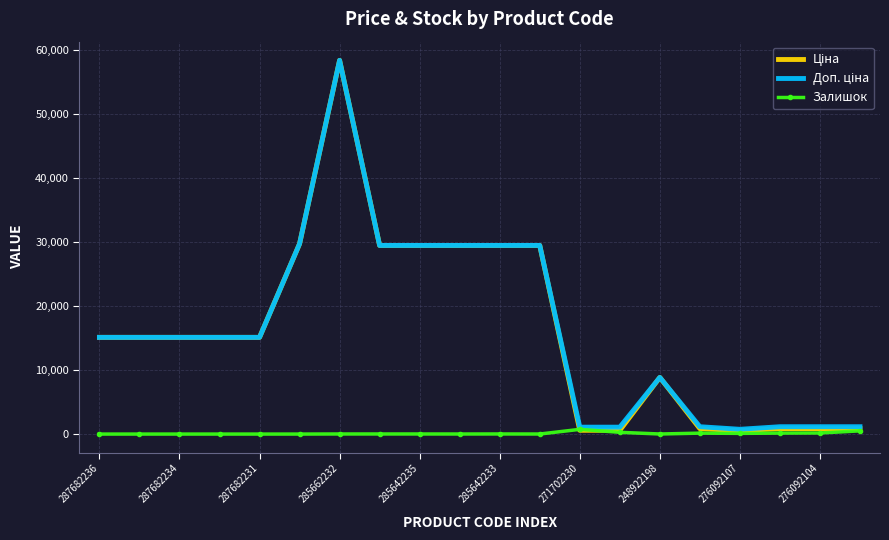

What is the greatest value displayed?

58426.5